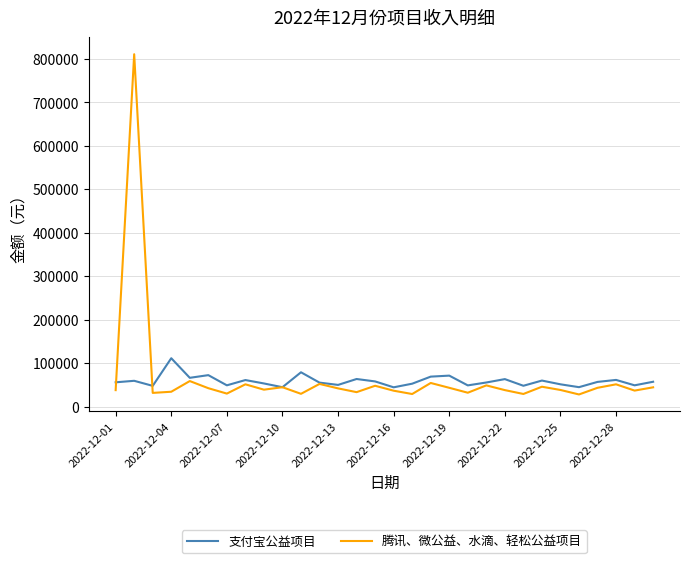

Which series has the widest spread of values?

腾讯、微公益、水滴、轻松公益项目